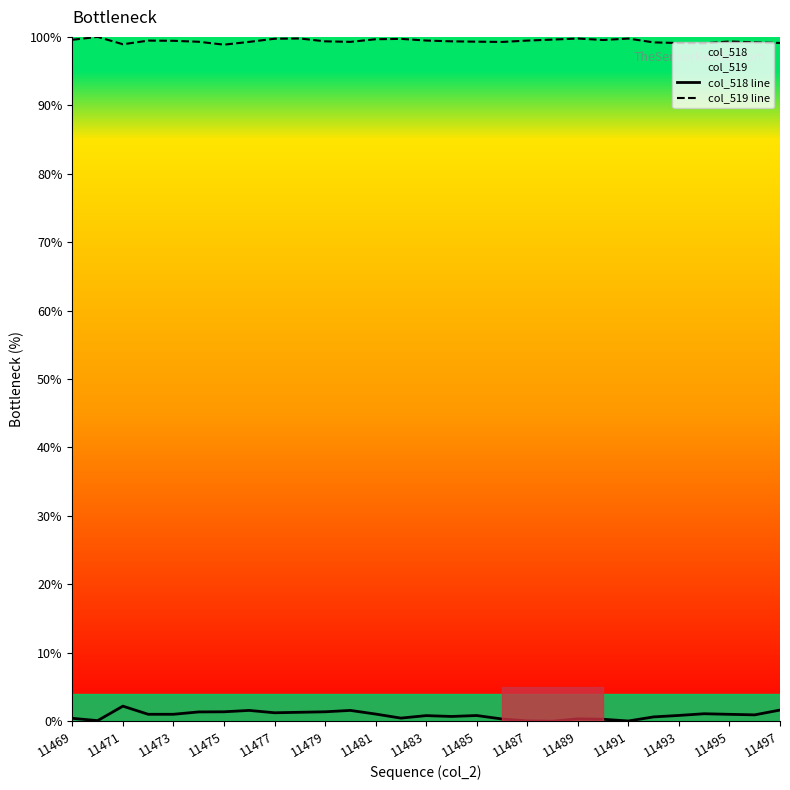

True or false: col_518 line and col_519 line cross at least once.

False